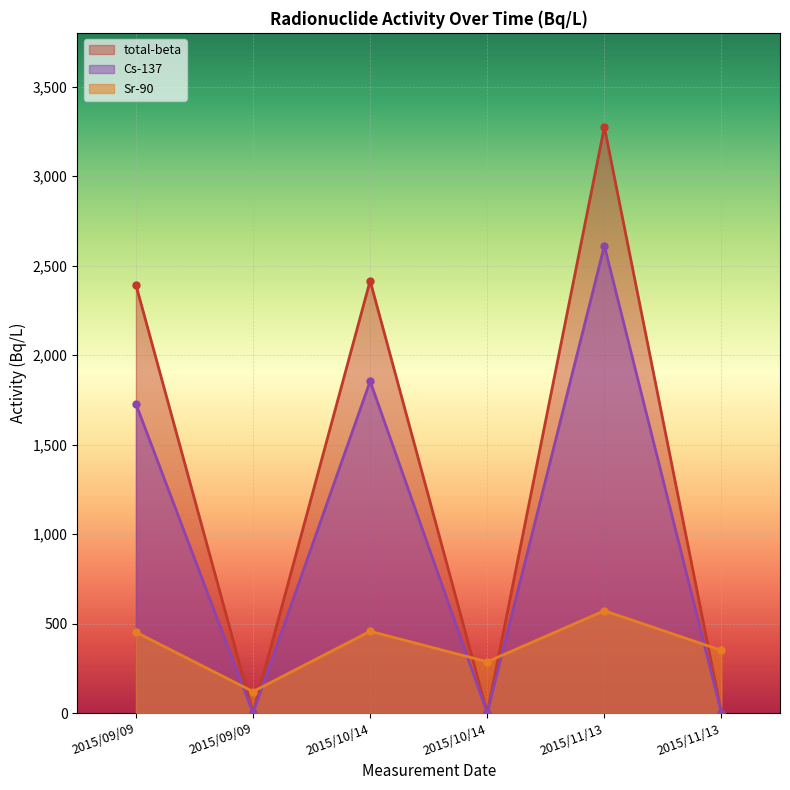

True or false: total-beta and Cs-137 intersect in this chart.

False